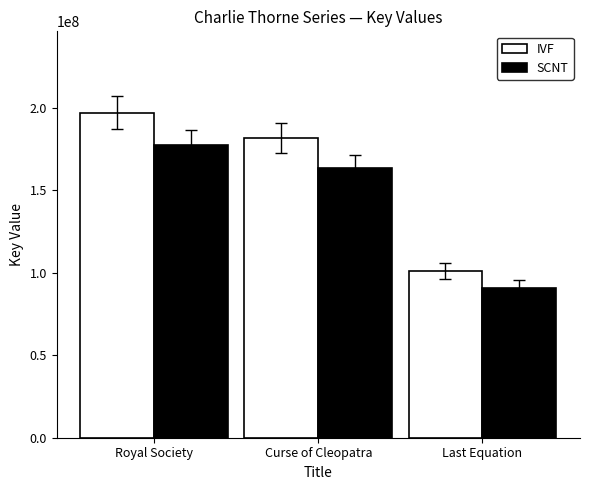

Reading left to right, transcribe all the data shown in this chart.

IVF: 196905056.0	181436602.0	101049745.0
SCNT: 177214550.4	163292941.8	90944770.5